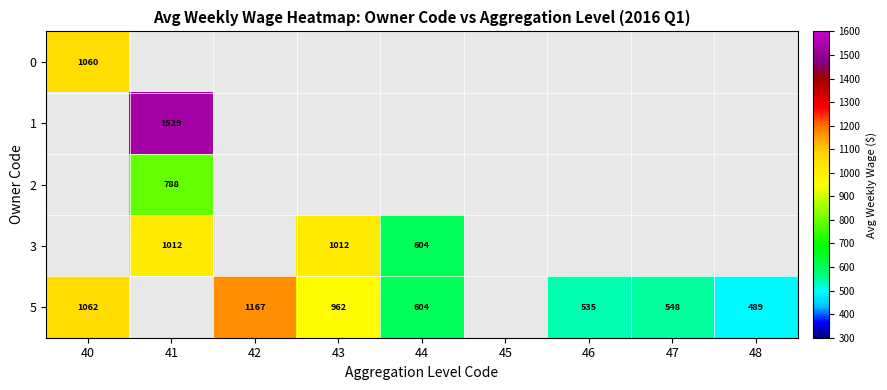

Is it true that 5 equals 1933 at 42?

False